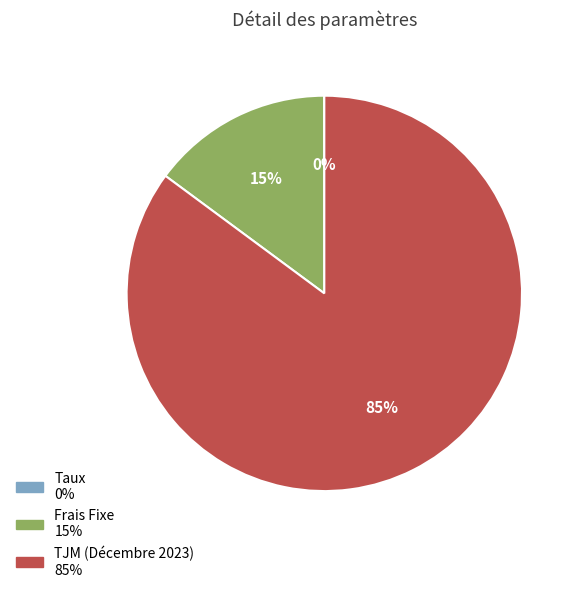

Approximately how many times larger is the value at TJM (Décembre 2023) compared to Frais Fixe?

5.7